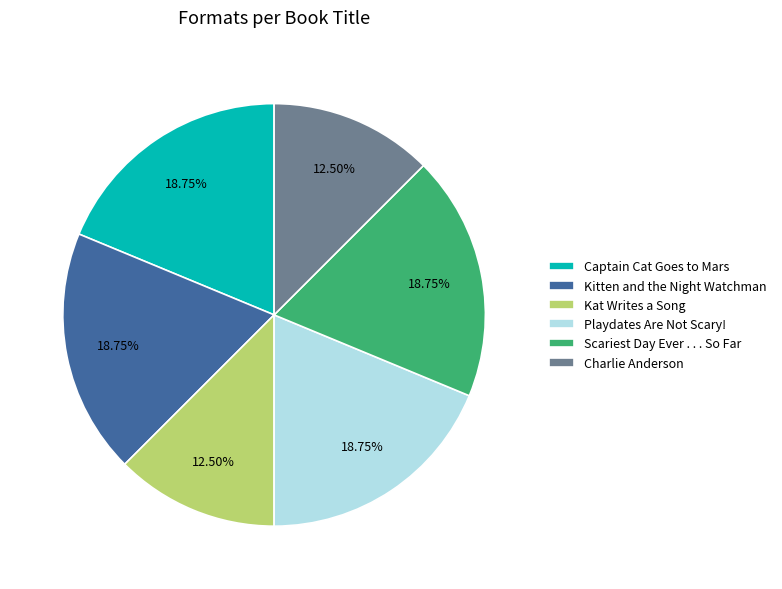

Do Charlie Anderson and Kitten and the Night Watchman together represent more than half of the pie?

No